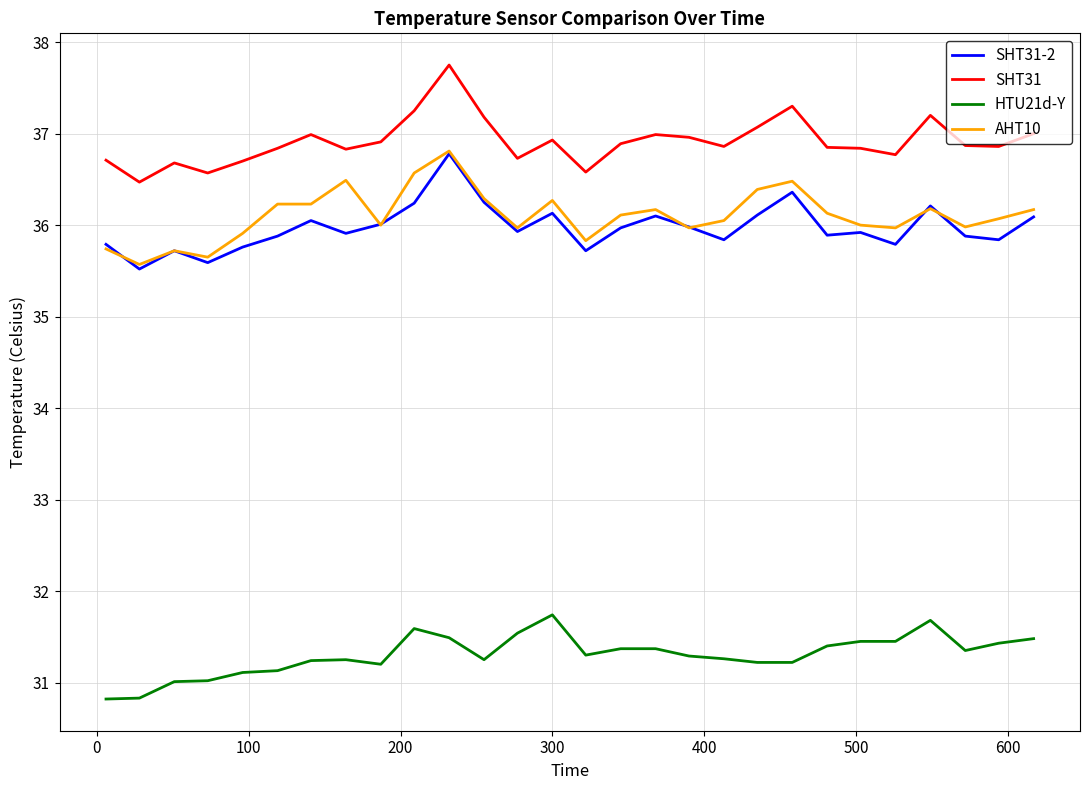

True or false: HTU21d-Y and SHT31-2 intersect in this chart.

False